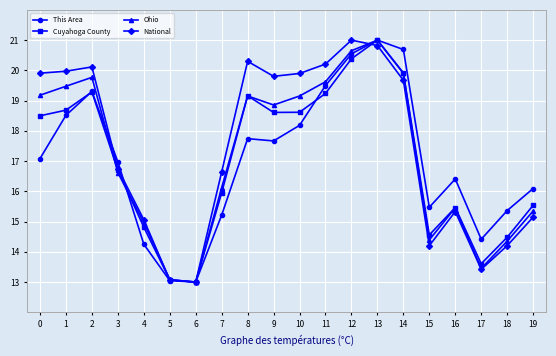

How many lines are shown in the chart?

4